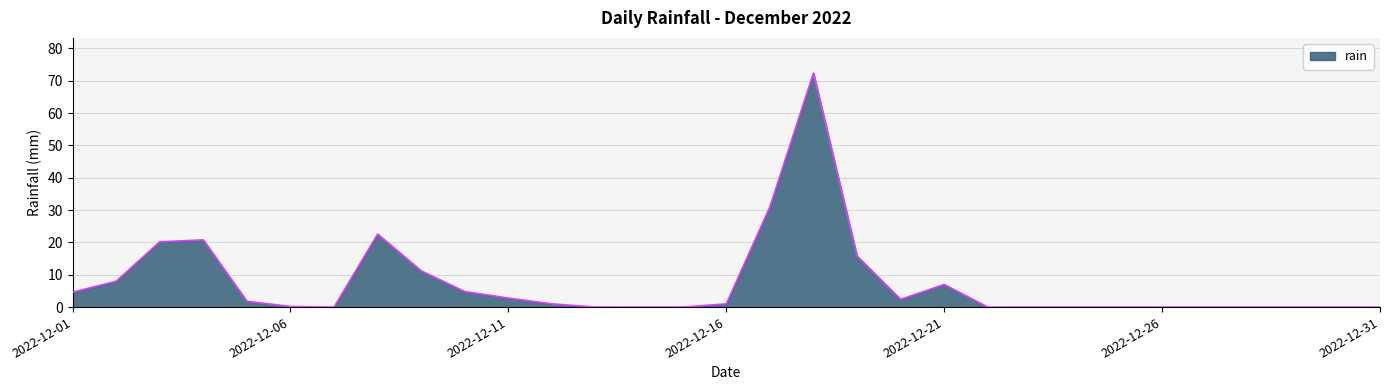

What is the difference between the maximum and minimum values?

72.4